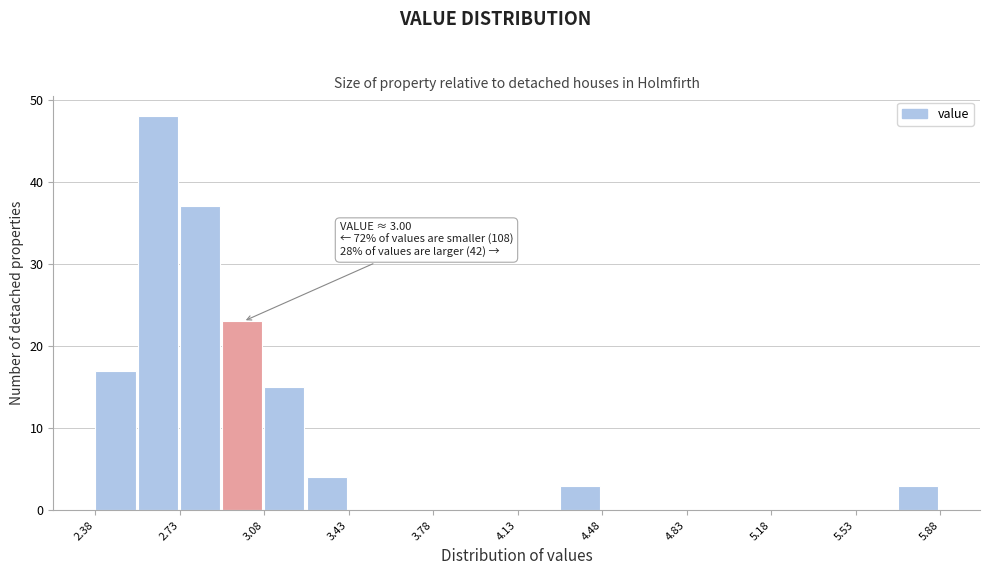

Around what value on the x-axis is the tallest bar? Give the approximate position of its centre, as read against the axis.

2.65